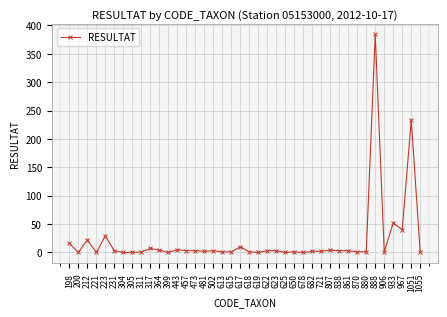

Which has a higher value, 221 or 198?

198